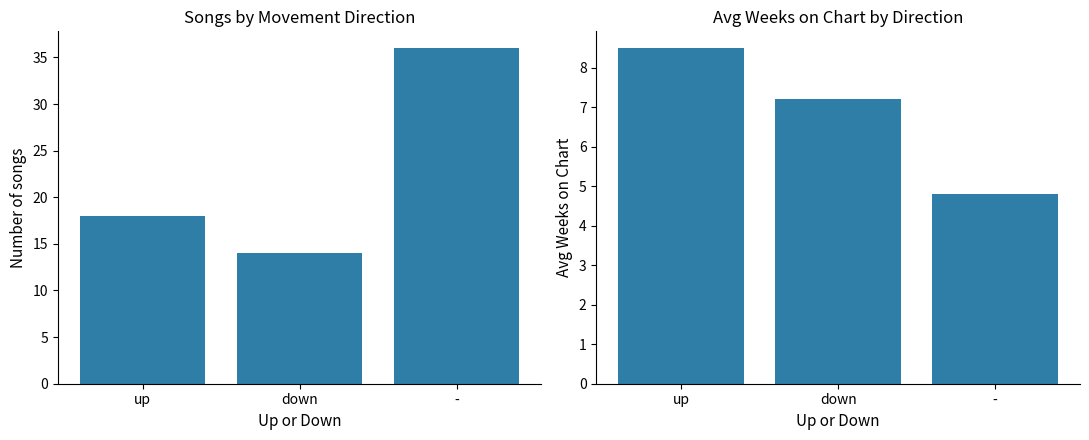

Reading left to right, what are all the values shown in this chart?

Count of Songs: up=18.0	down=14.0	-=36.0
Avg Weeks on Chart: up=8.5	down=7.2	-=4.8